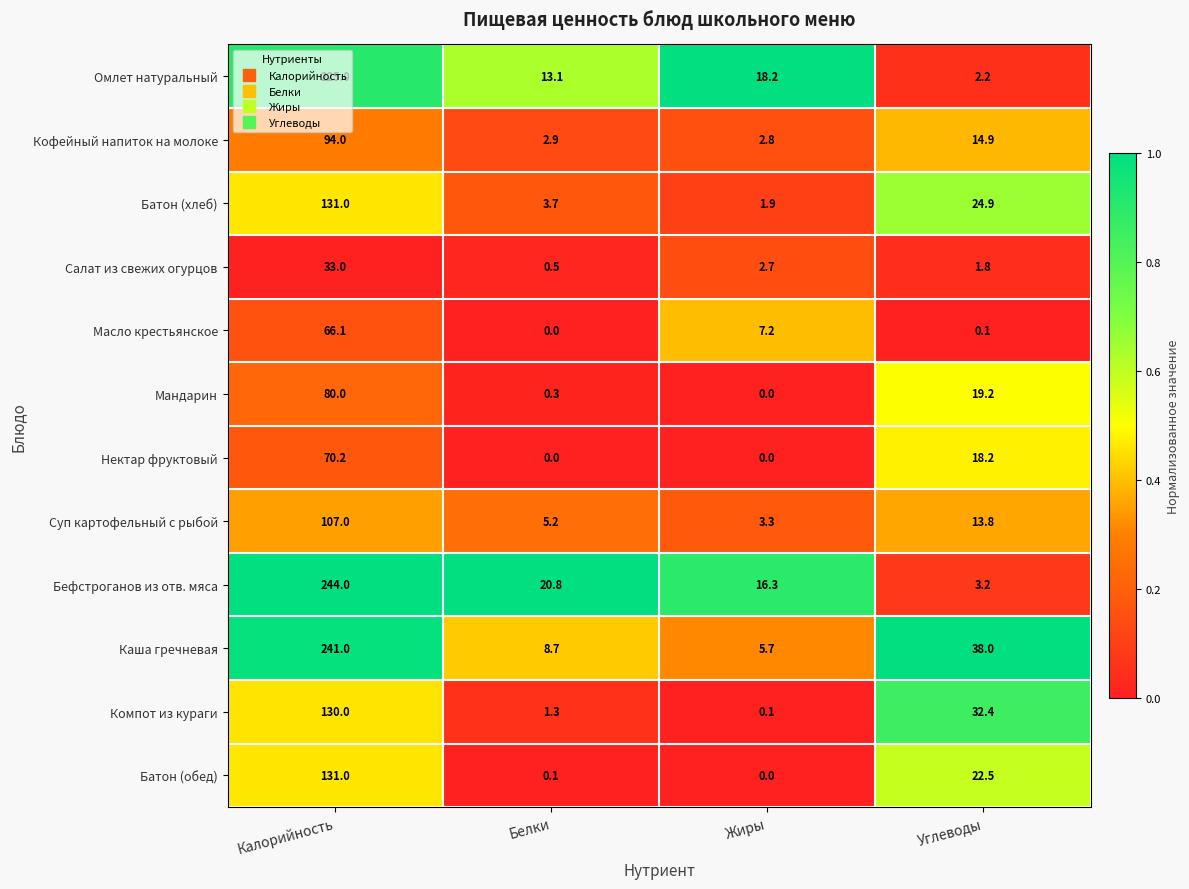

Where does the Батон (обед) series first go above 22?

Калорийность